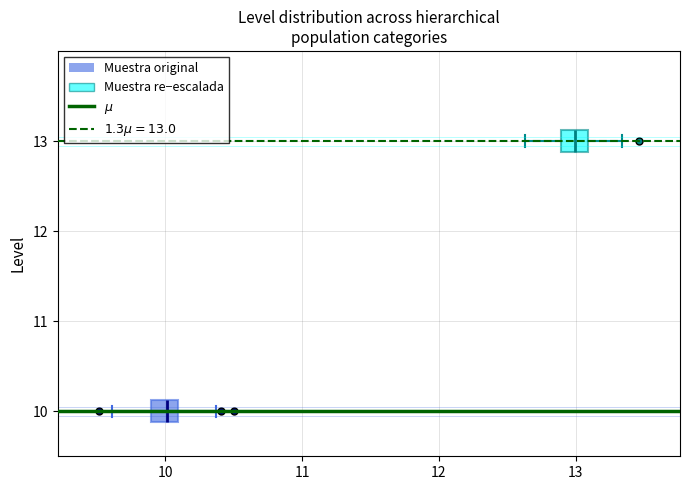

Where does the right whisker of the box at y = 10 end on the x-axis? The values are not printed on the chart, so give them approximately, as read against the axis.

10.4